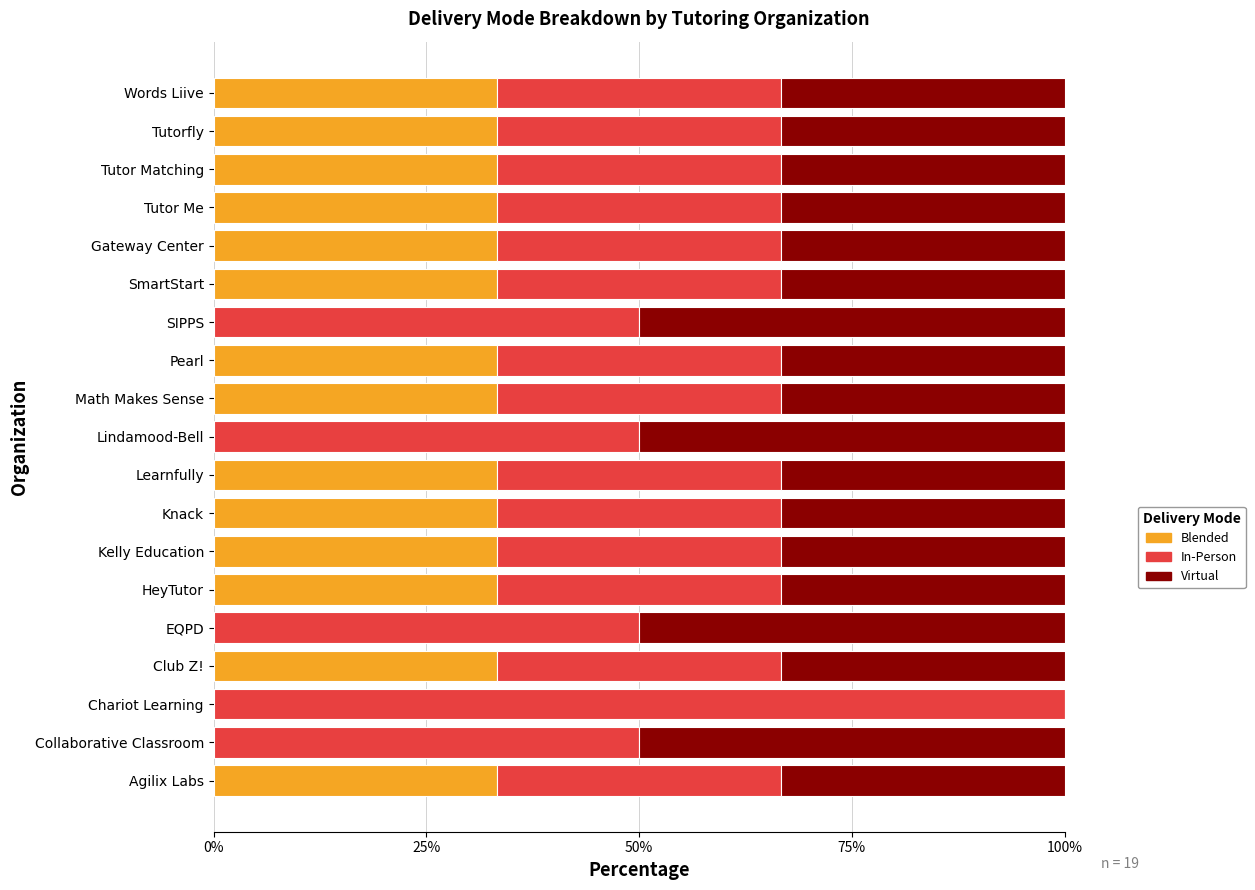

What is the maximum value for Blended?

33.3